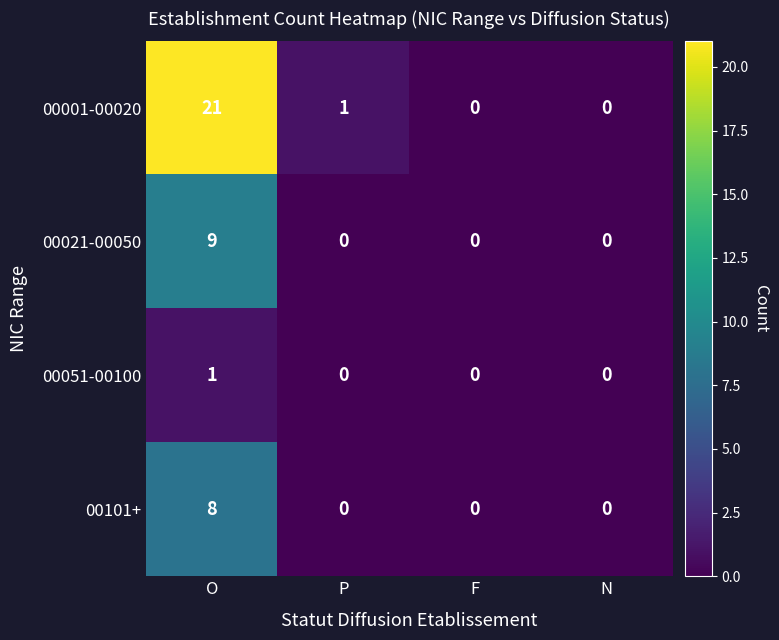

True or false: 00021-00050 has a value of 5 at O.

False